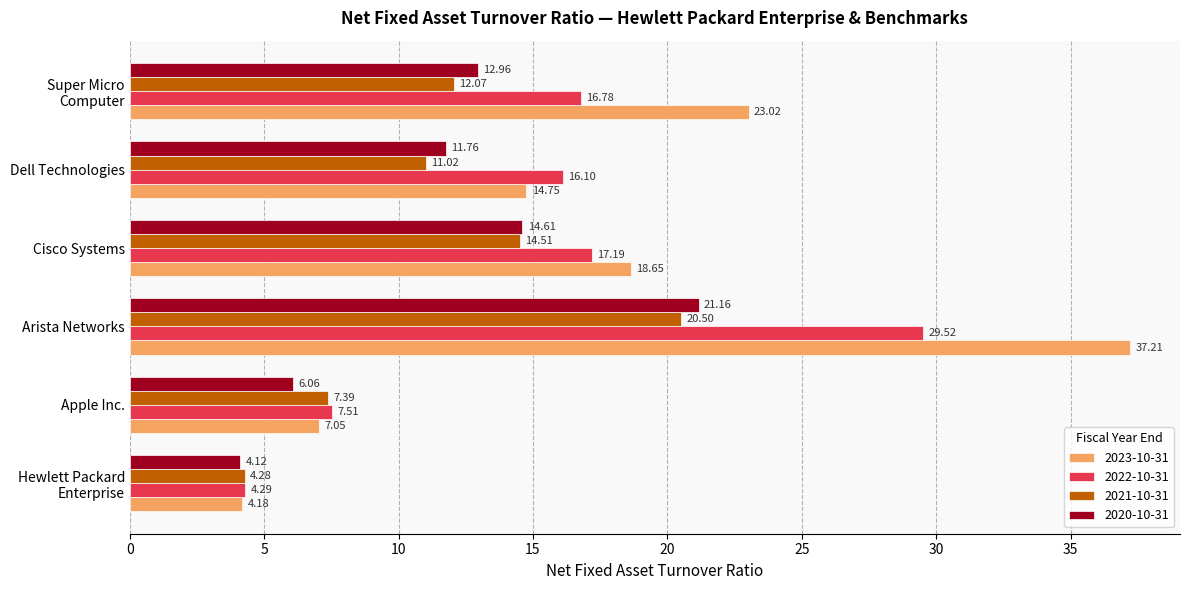

What is the sum of all 2020-10-31 values?

70.7